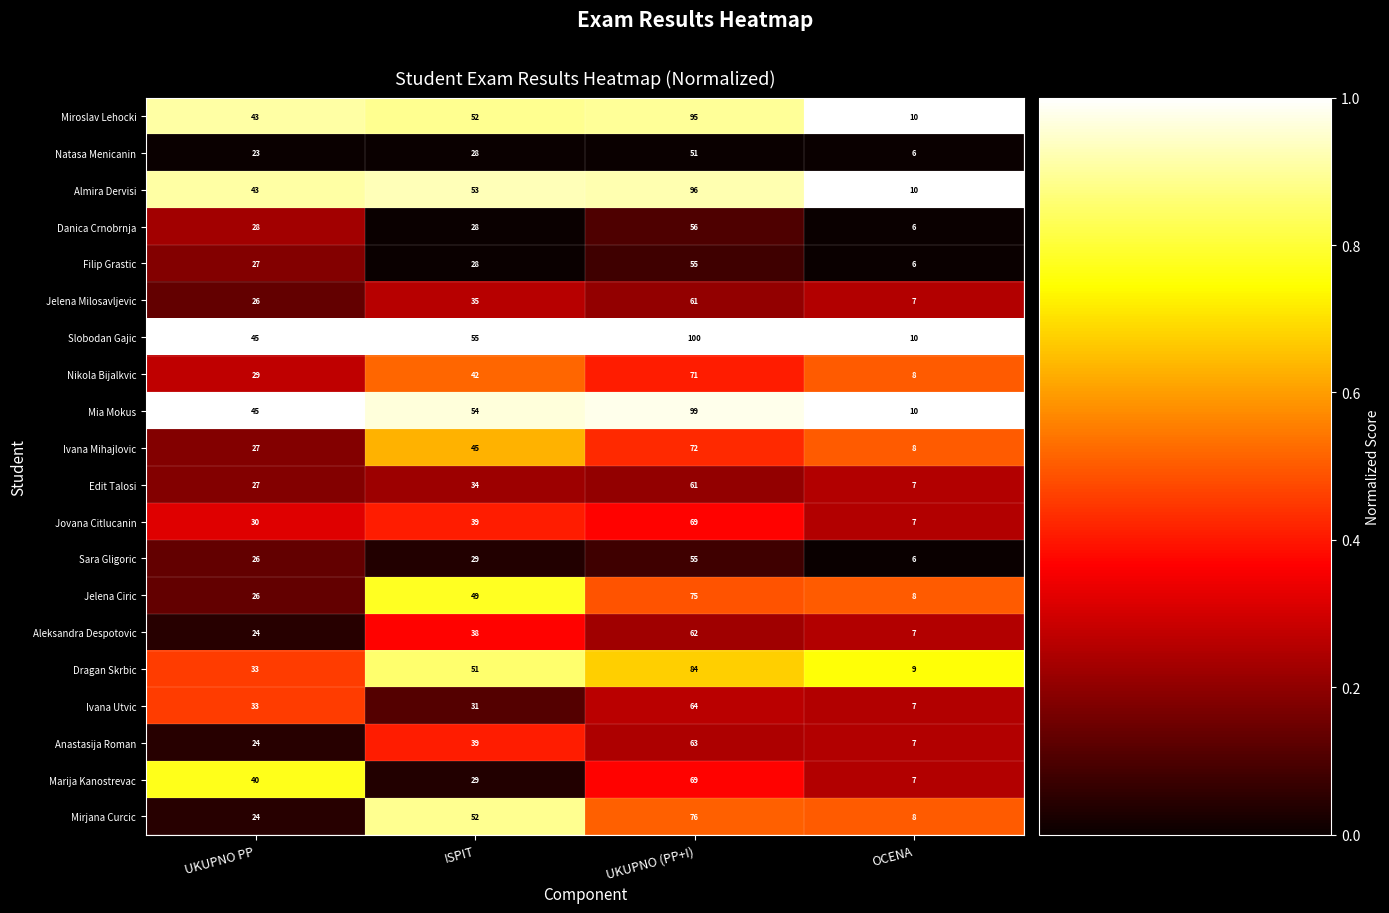

Rank the categories by Mirjana Curcic value from lowest to highest.

OCENA, UKUPNO PP, ISPIT, UKUPNO (PP+I)